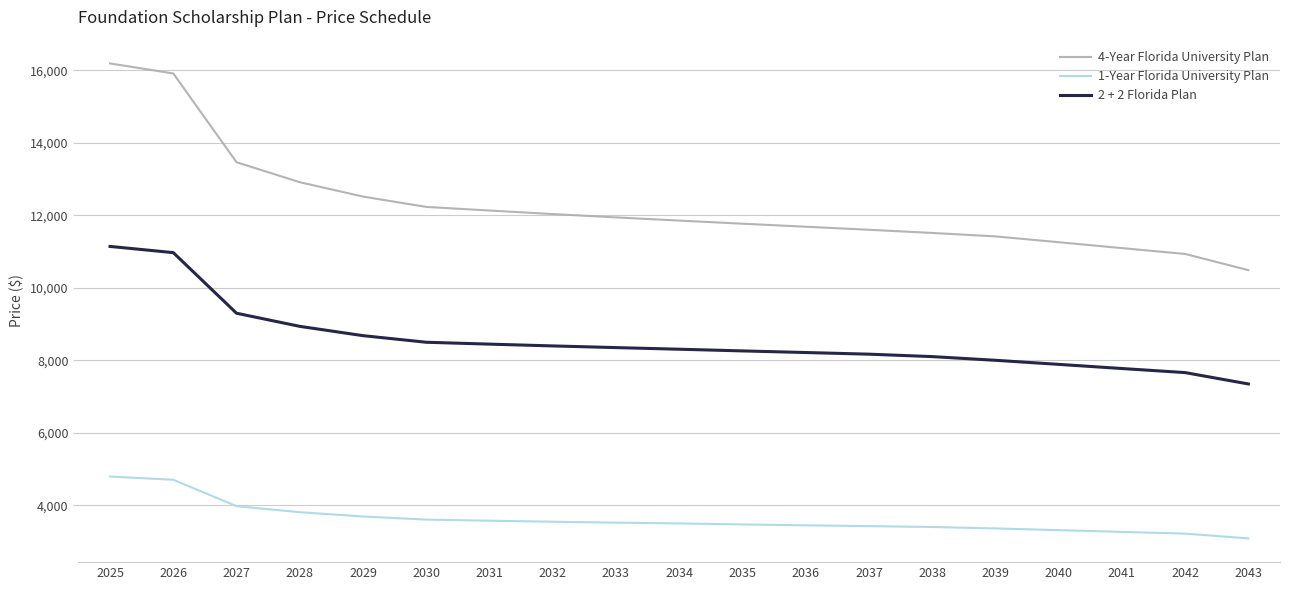

The value of 4-Year Florida University Plan at 2037 is 8028.6. True or false?

False